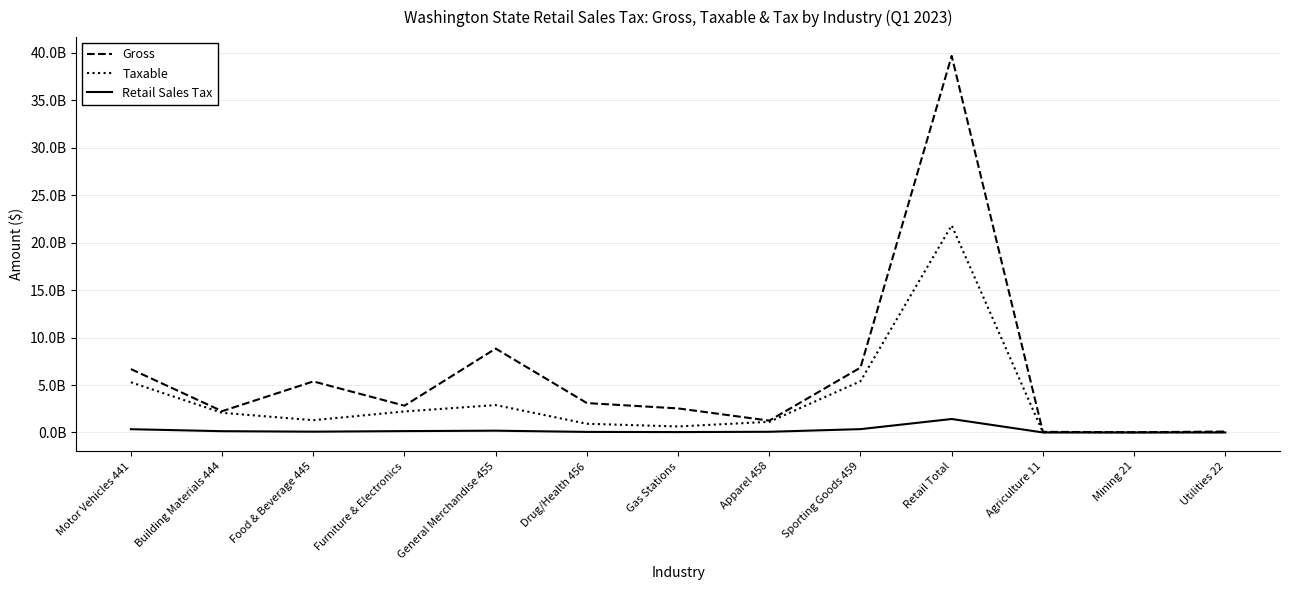

What is the greatest value displayed?

39666137070